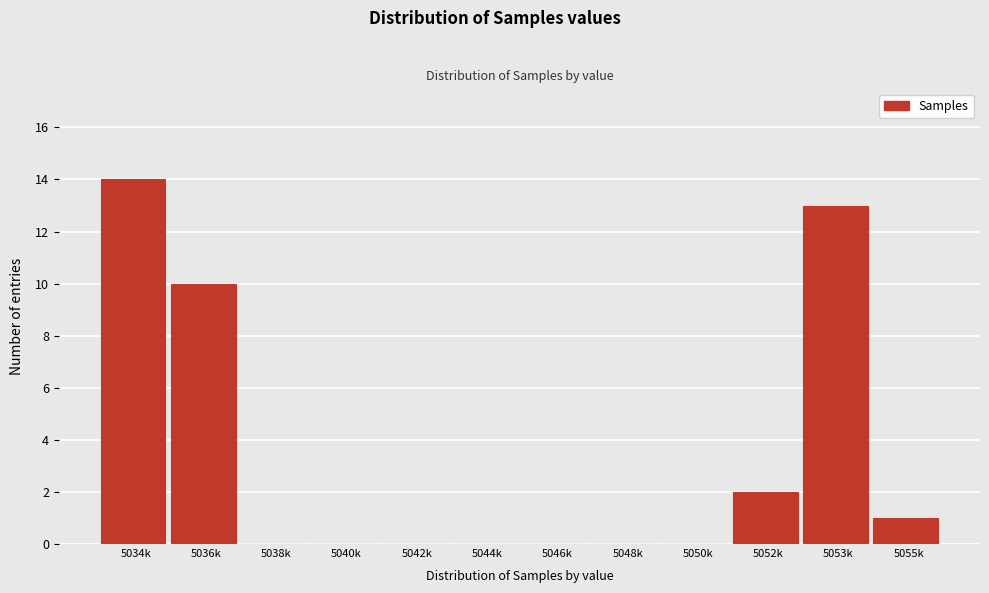

Reading right to left, what are all the values shown in this chart?

5055k=1	5053k=13	5052k=2	5050k=0	5048k=0	5046k=0	5044k=0	5042k=0	5040k=0	5038k=0	5036k=10	5034k=14